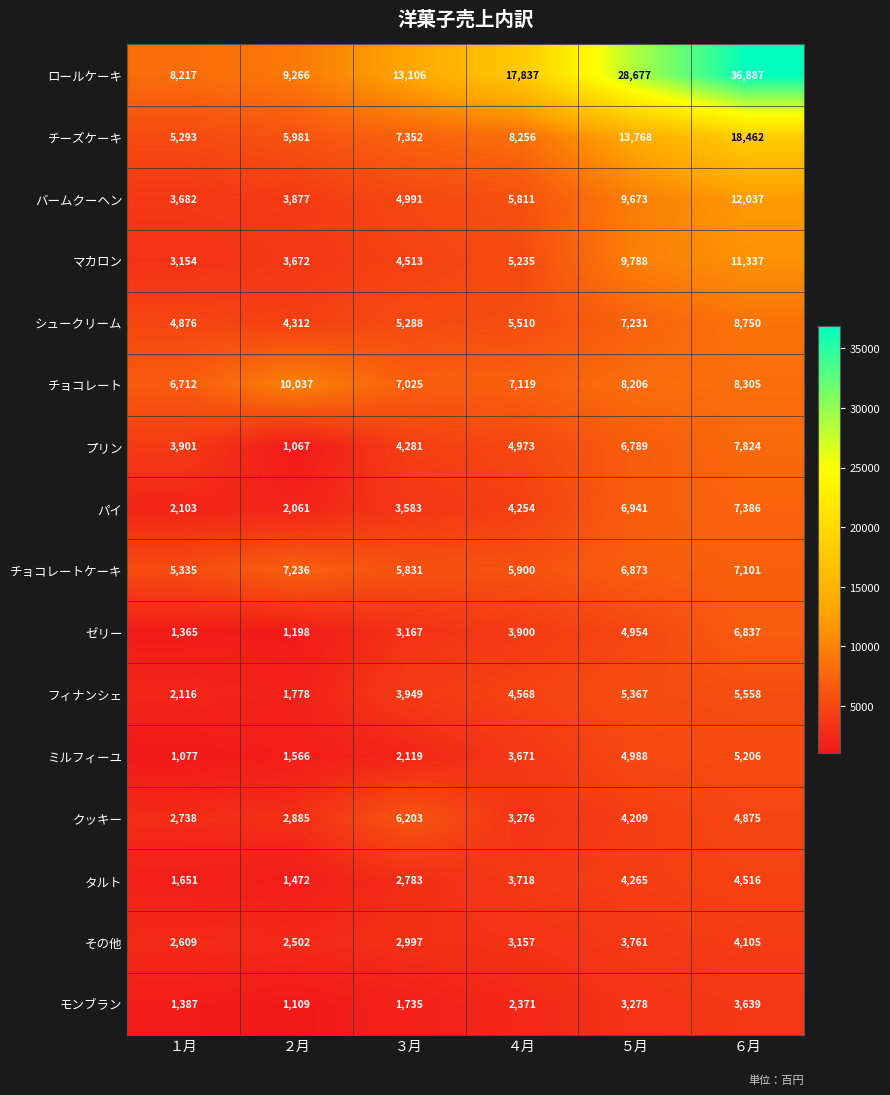

At which label does チョコレート reach its peak?

２月